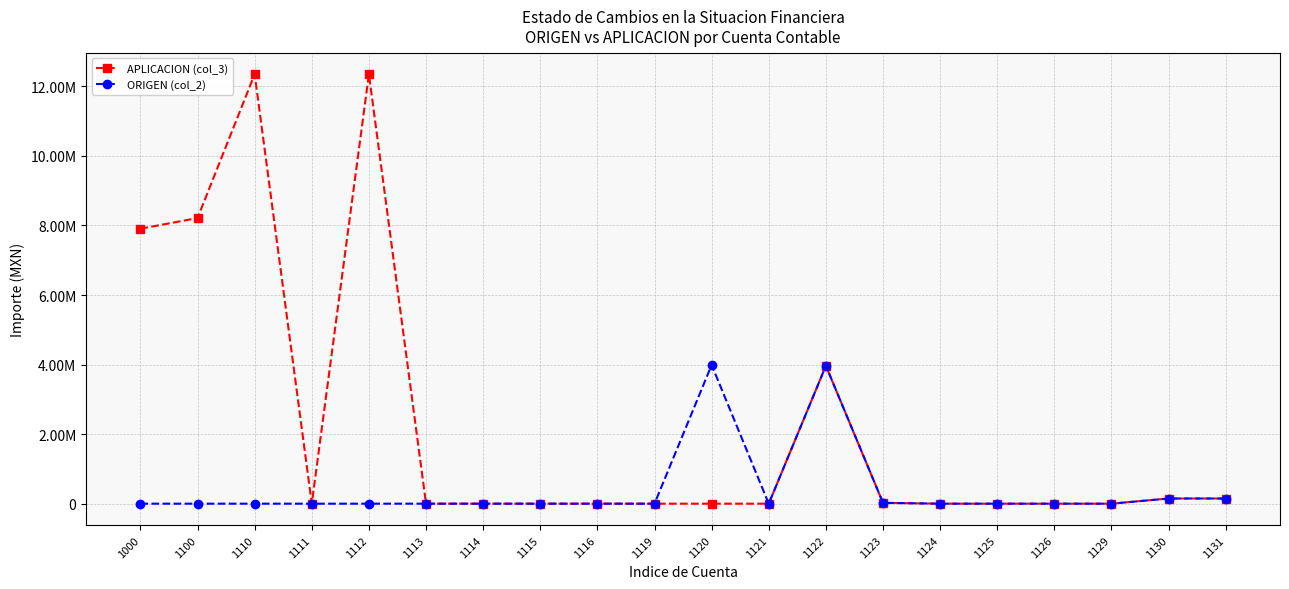

At which category is the sum across all series the highest?

1110